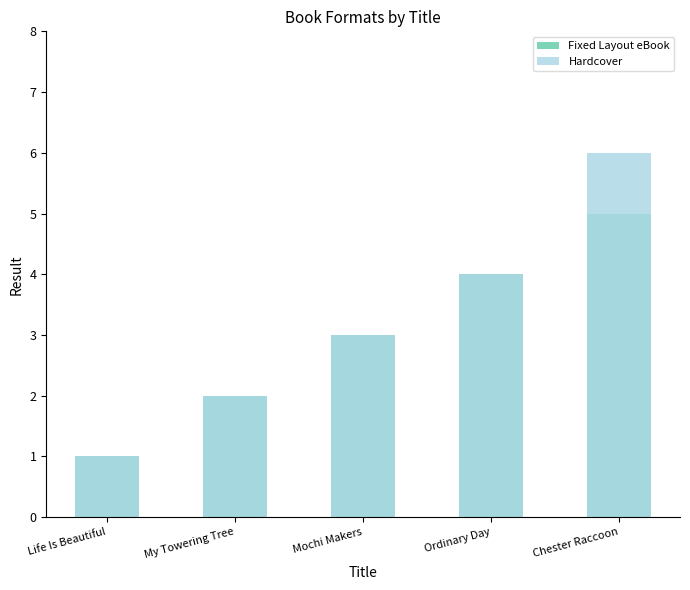

What is the label of the 4th bar from the right?

My Towering Tree